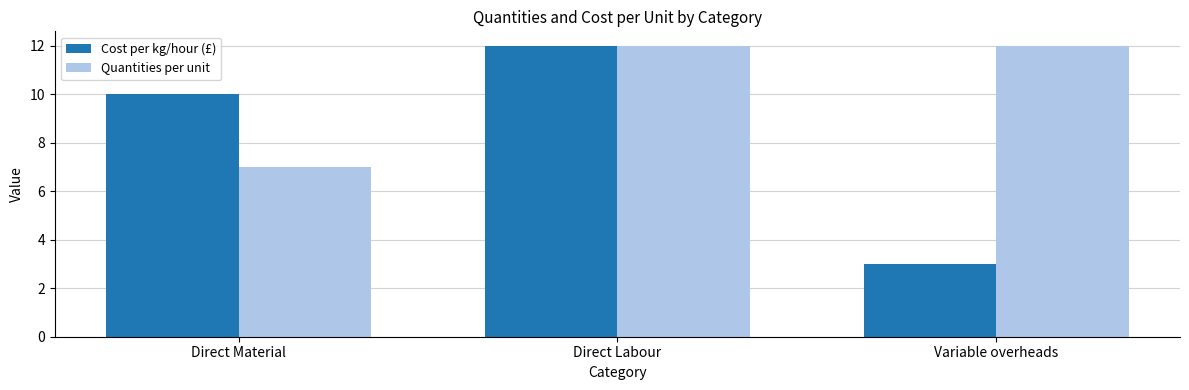

Count the Cost per kg/hour (£) values in the range 3 to 12.

3